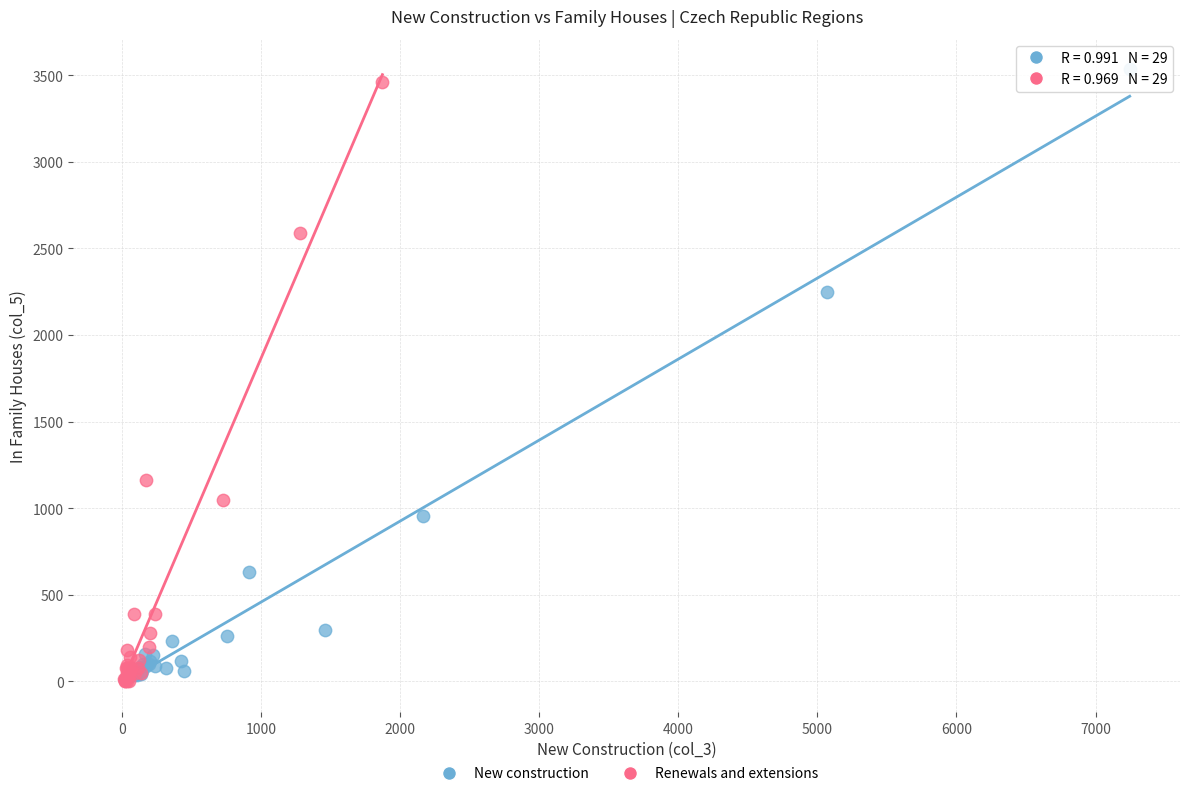

Which series has the widest spread of Y values?

New construction